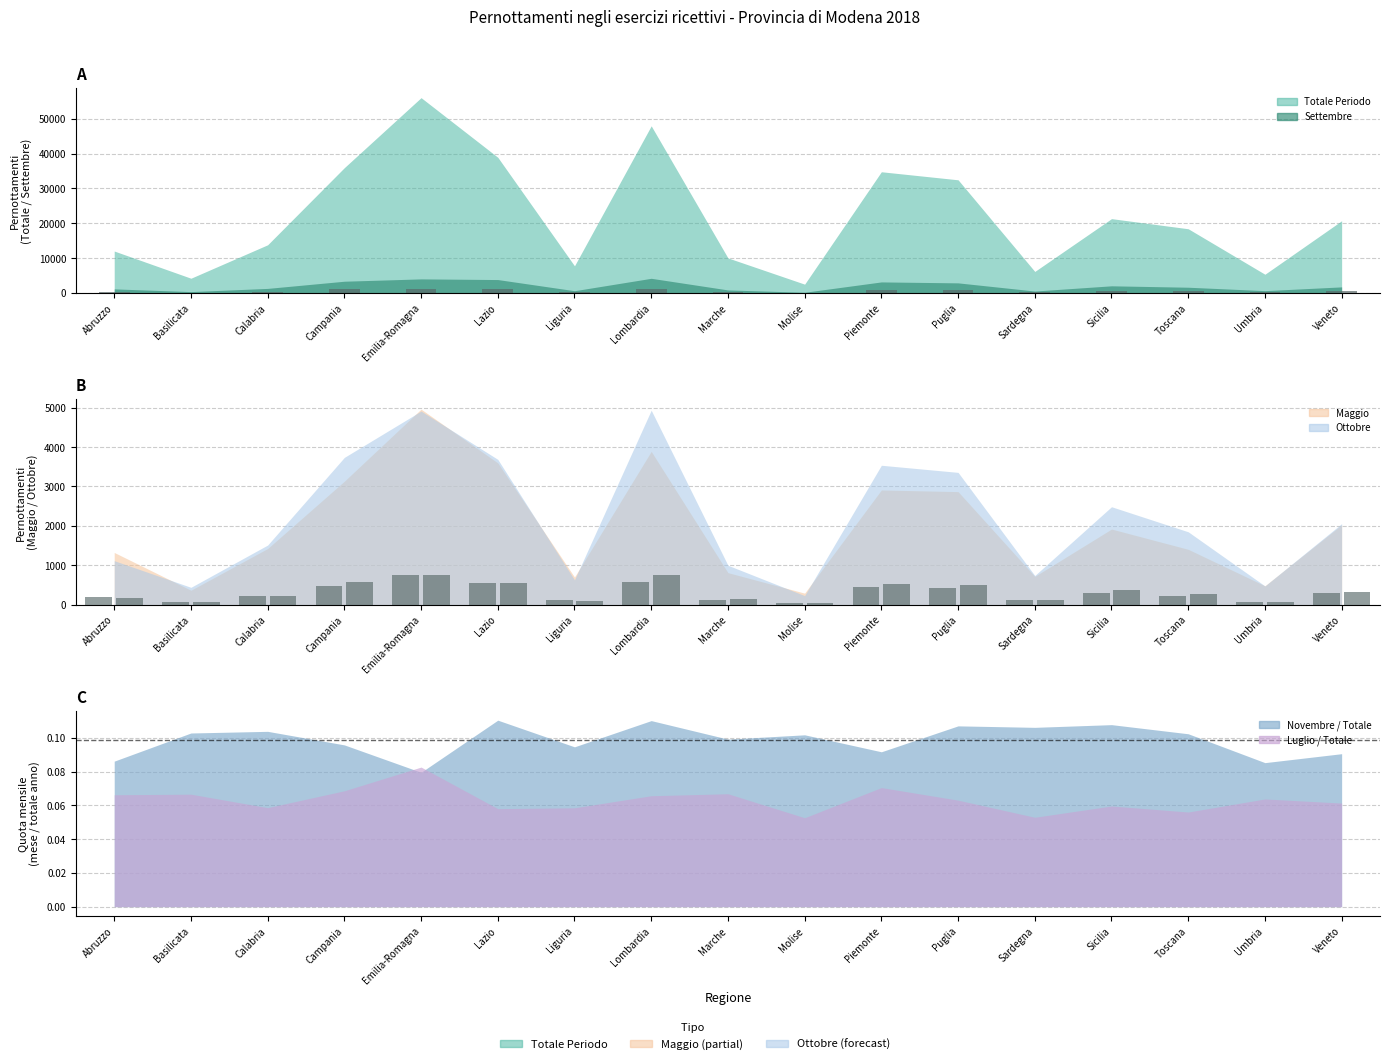

What is the highest value of the Maggio series?

740.7